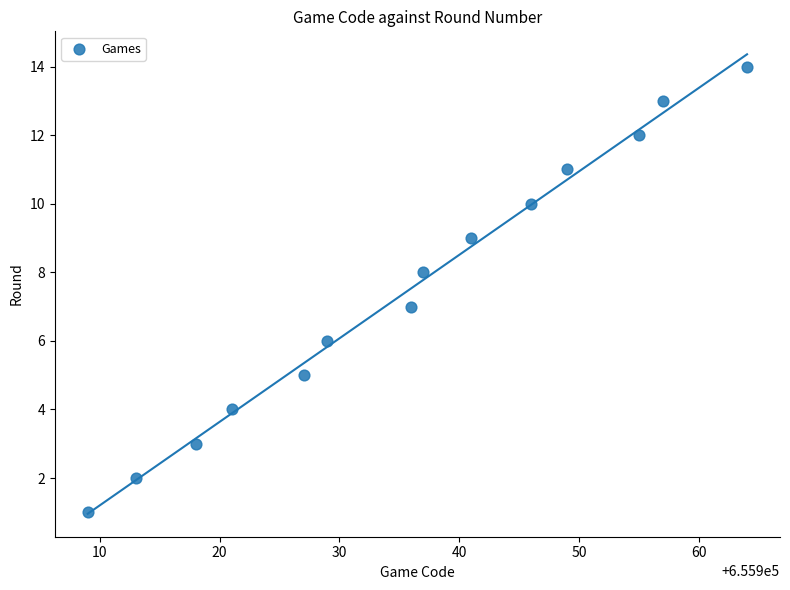

What is the range of Y values (max minus min)?

13